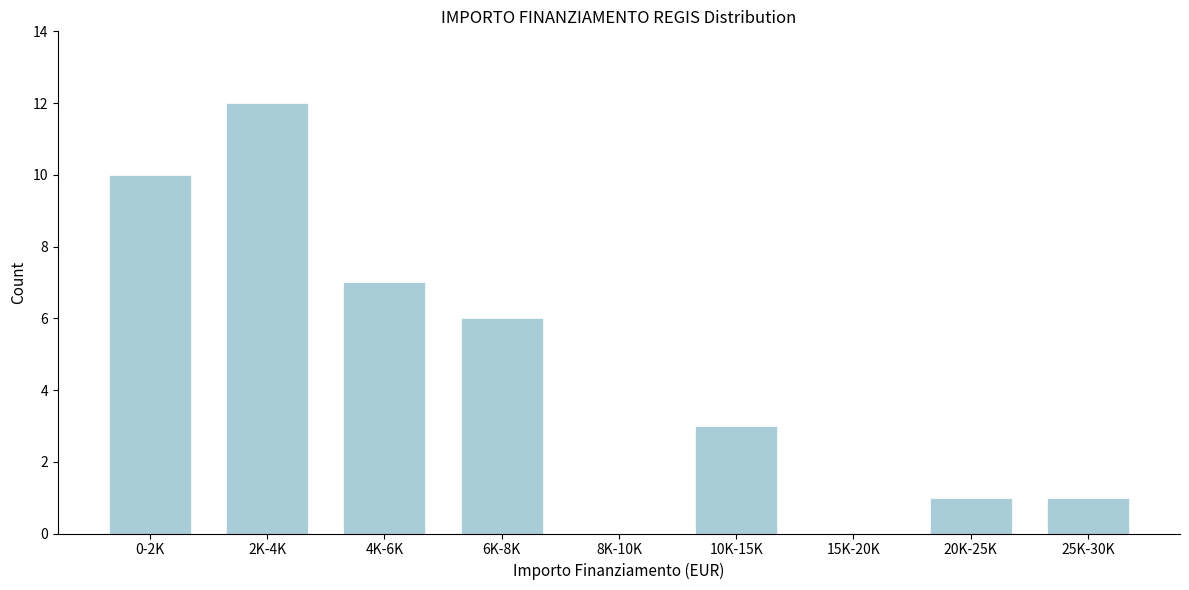

Reading left to right, transcribe all the data shown in this chart.

0-2K=10	2K-4K=12	4K-6K=7	6K-8K=6	8K-10K=0	10K-15K=3	15K-20K=0	20K-25K=1	25K-30K=1